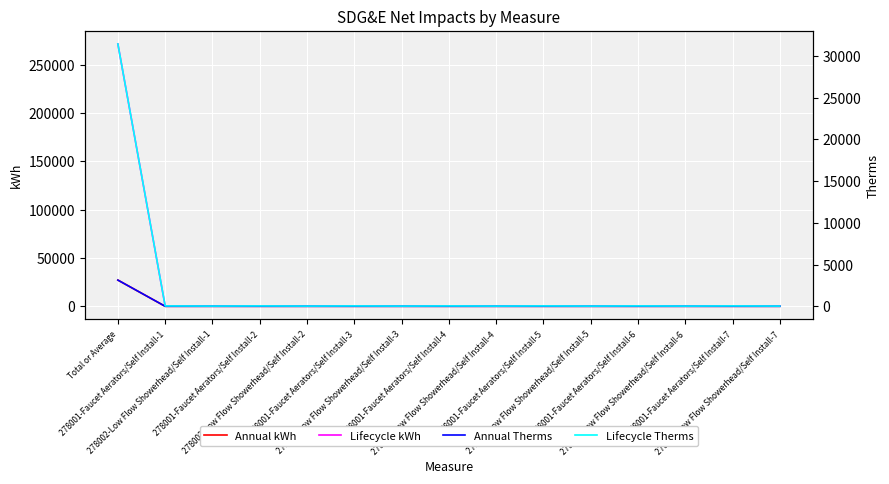

What is the spread (max minus min) of values at 278001-Faucet Aerators/Self Install-7?

250.3